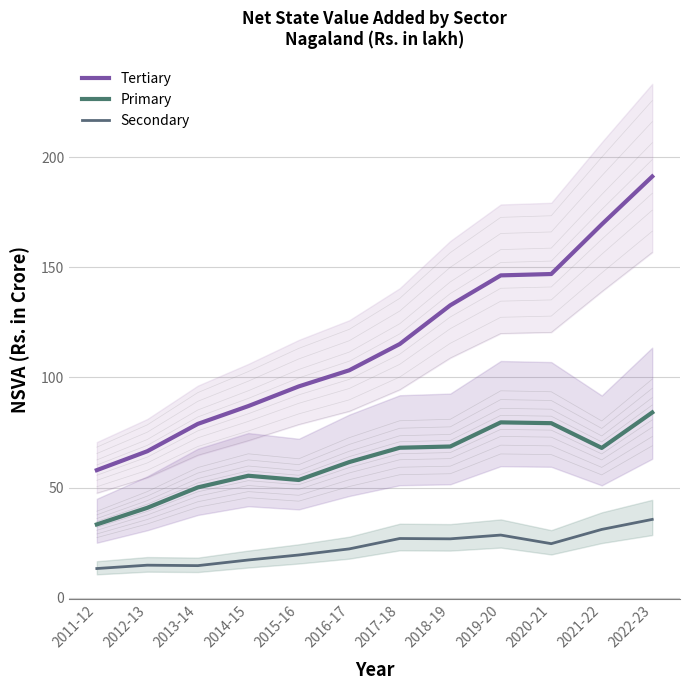

At which label does Secondary first exceed 24?

2017-18